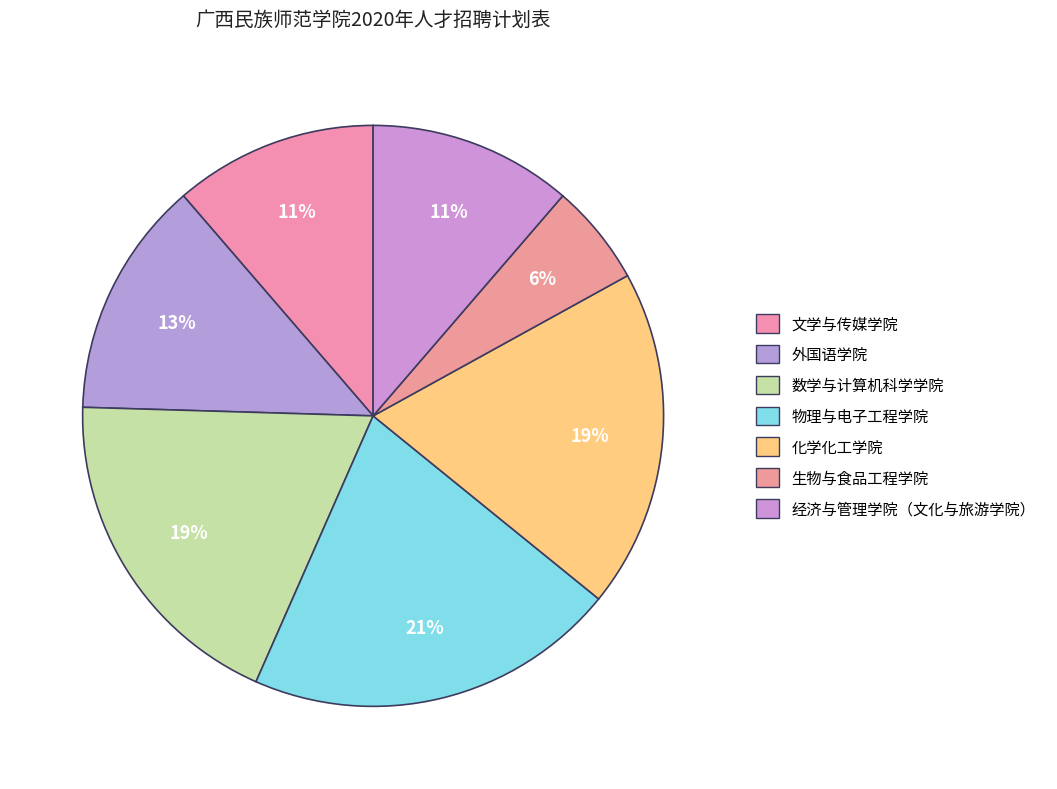

What percentage is NOT represented by 生物与食品工程学院?

94.3%